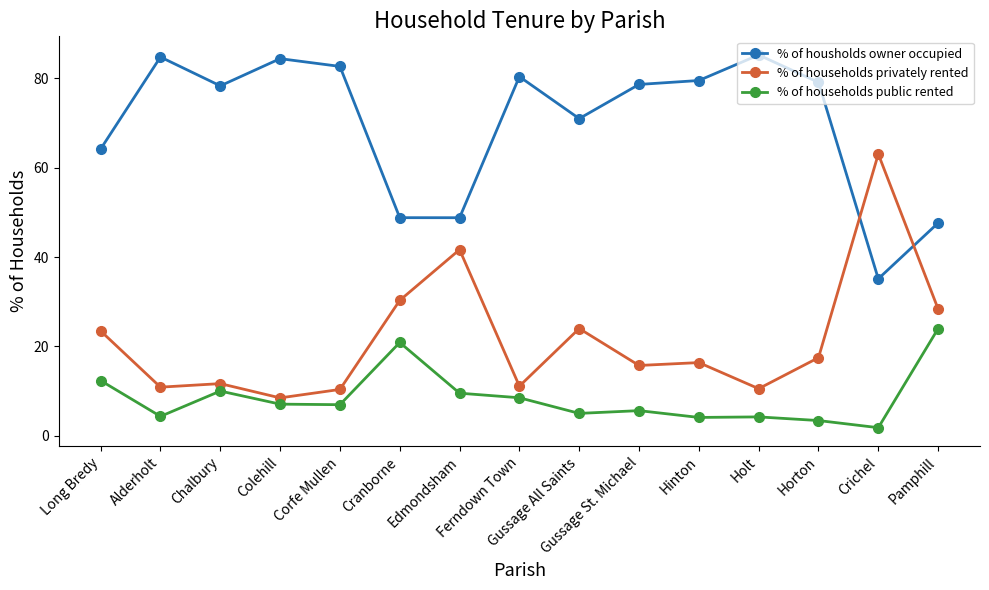

Where does the % of households public rented series first go above 6?

Long Bredy